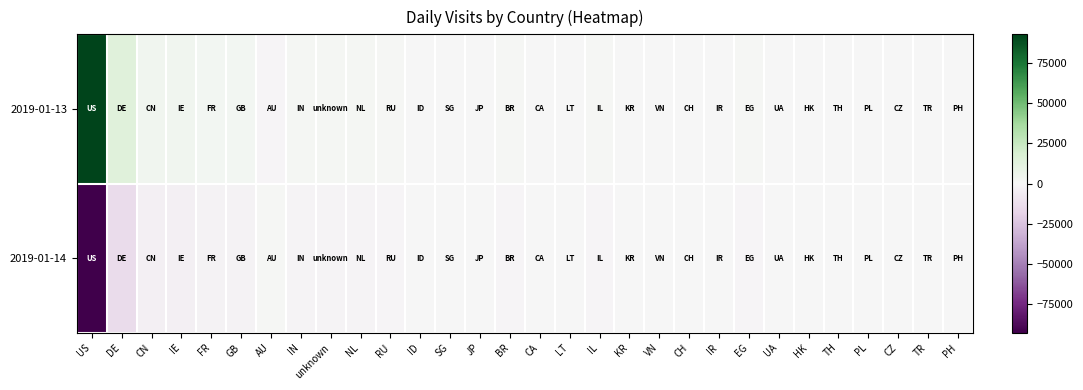

Reading left to right, what are all the values shown in this chart?

2019-01-13: US=93113.0	DE=13874.0	CN=4005.0	IE=3692.5	FR=2786.5	GB=2755.0	AU=-1446.5	IN=1868.5	unknown=1770.5	NL=1608.0	RU=1441.0	ID=-26.5	SG=105.0	JP=564.5	BR=1042.0	CA=593.0	LT=703.0	IL=1180.5	KR=-305.0	VN=57.5	CH=459.5	IR=643.5	EG=799.0	UA=655.0	HK=-92.0	TH=107.5	PL=488.5	CZ=410.0	TR=551.0	PH=125.5
2019-01-14: US=-93113.0	DE=-13874.0	CN=-4005.0	IE=-3692.5	FR=-2786.5	GB=-2755.0	AU=1446.5	IN=-1868.5	unknown=-1770.5	NL=-1608.0	RU=-1441.0	ID=26.5	SG=-105.0	JP=-564.5	BR=-1042.0	CA=-593.0	LT=-703.0	IL=-1180.5	KR=305.0	VN=-57.5	CH=-459.5	IR=-643.5	EG=-799.0	UA=-655.0	HK=92.0	TH=-107.5	PL=-488.5	CZ=-410.0	TR=-551.0	PH=-125.5